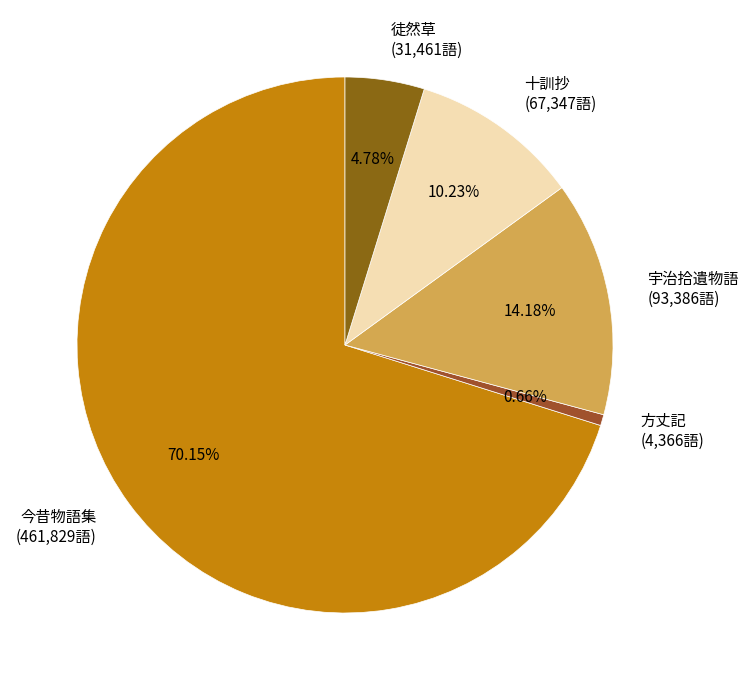

Is it true that 徒然草 is 5% of the pie?

True